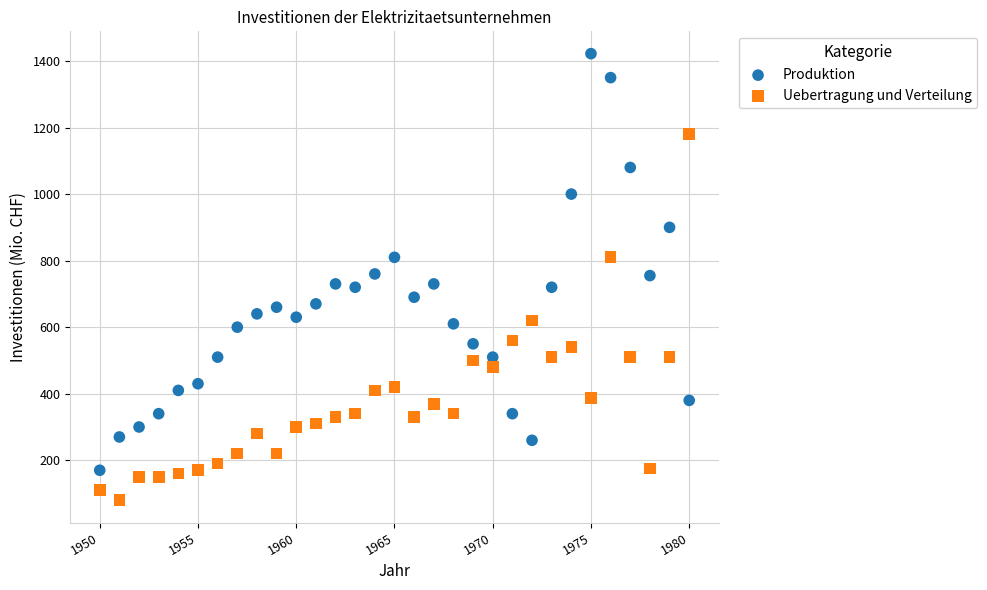

Which series contains the highest Y value?

Produktion